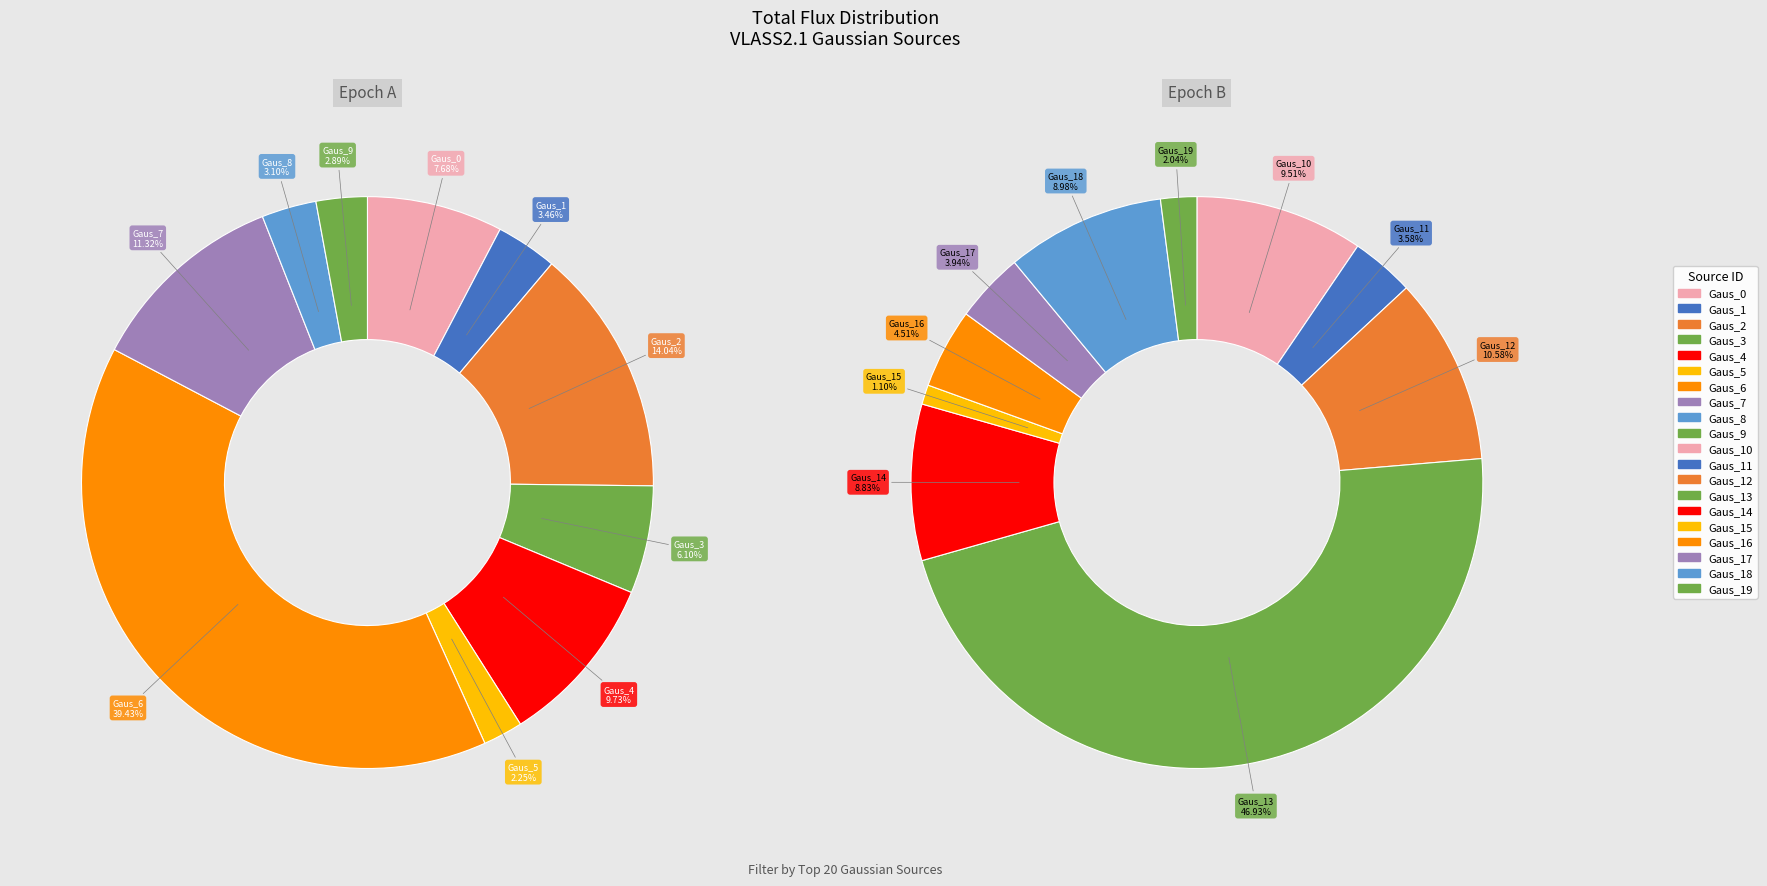

Combined, do Gaus_14 and Gaus_10 account for over 50%?

No